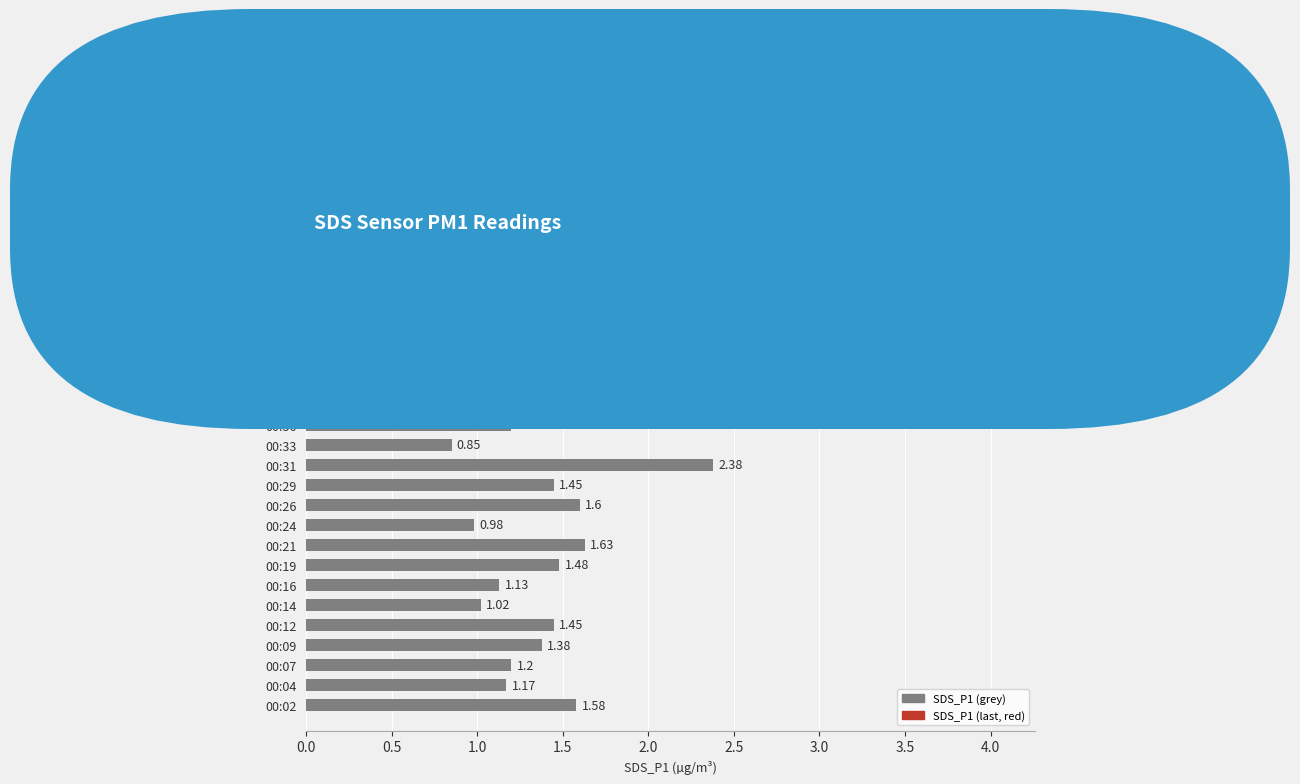

What is the change in value from 00:12 to 00:31?

+0.9